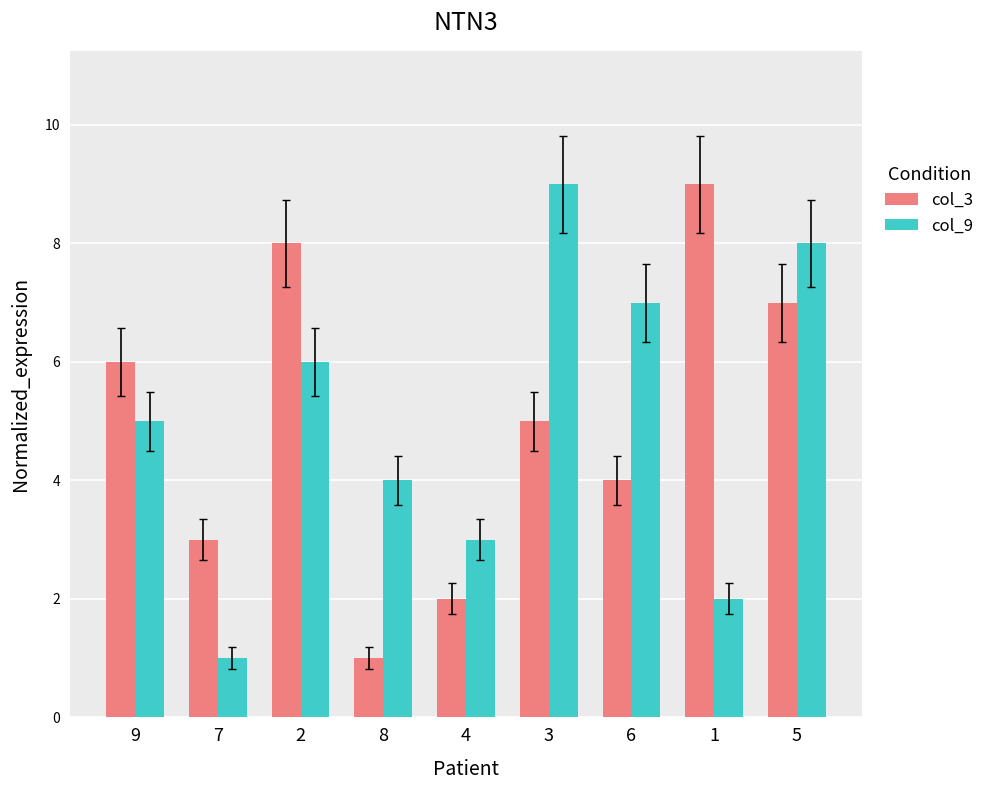

What is the label of the 6th bar from the left?

3